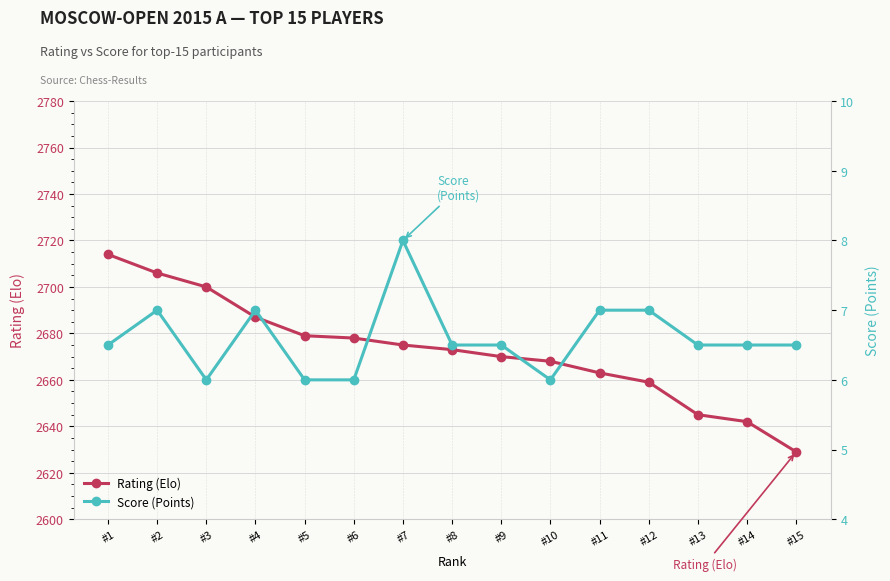

What are all the series names shown in the legend?

Rating (Elo), Score (Points)